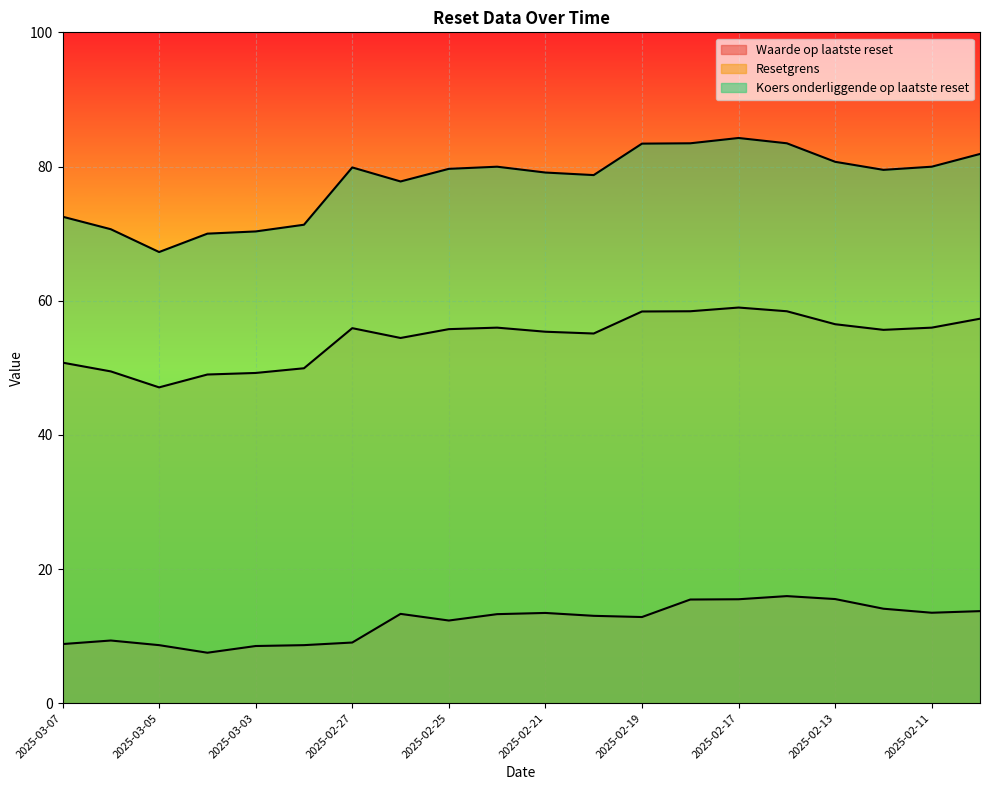

What is the greatest value displayed?

84.2